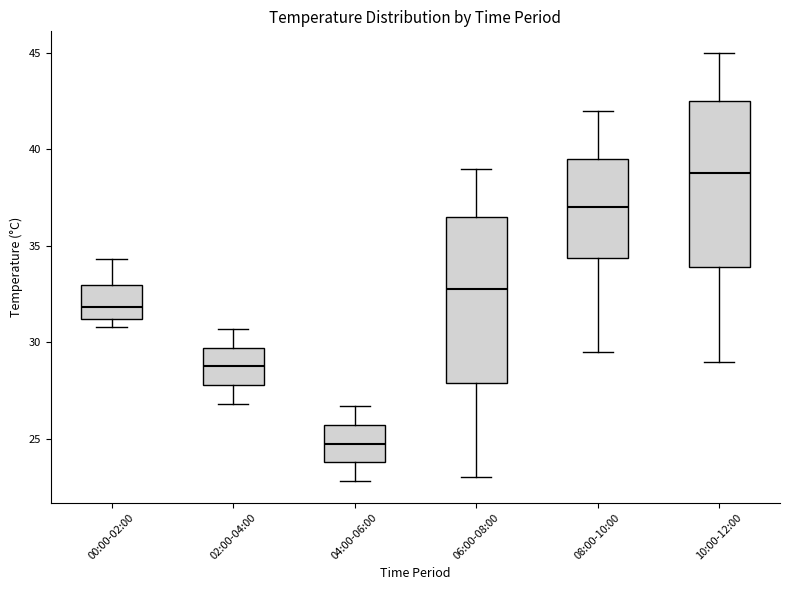

Reading left to right, read every box against the y-axis: the position of its median line, the range the box covers, and the ends of its whiskers. The values are not printed on the chart, so give them approximately, as read against the axis.

00:00-02:00: median 32.0, box 31.0 to 33.0, whiskers 31.0 (just below the box's lower edge) to 34.5
02:00-04:00: median 29.0, box 28.0 to 29.5, whiskers 27.0 to 30.5
04:00-06:00: median 25.0, box 24.0 to 25.5, whiskers 23.0 to 26.5
06:00-08:00: median 33.0, box 28.0 to 36.5, whiskers 23.0 to 39.0
08:00-10:00: median 37.0, box 34.5 to 39.5, whiskers 29.5 to 42.0
10:00-12:00: median 39.0, box 34.0 to 42.5, whiskers 29.0 to 45.0